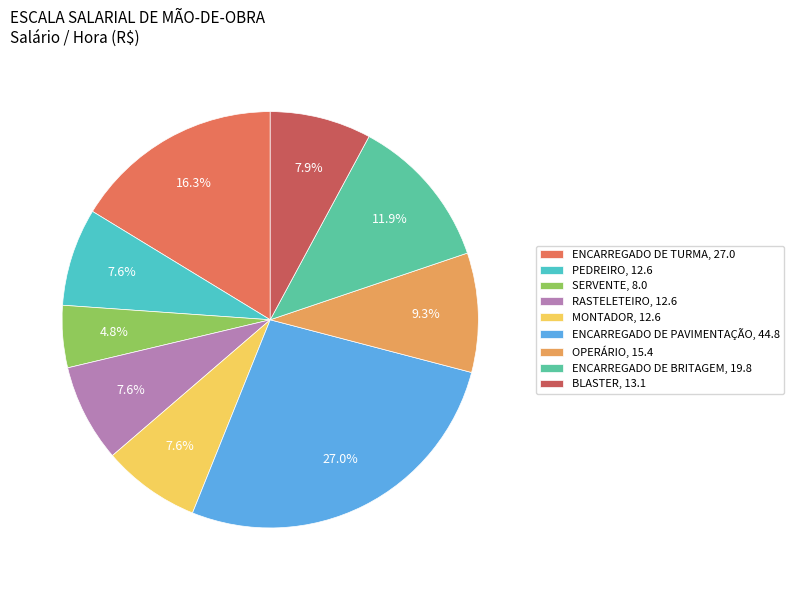

How many segments does this pie chart have?

9